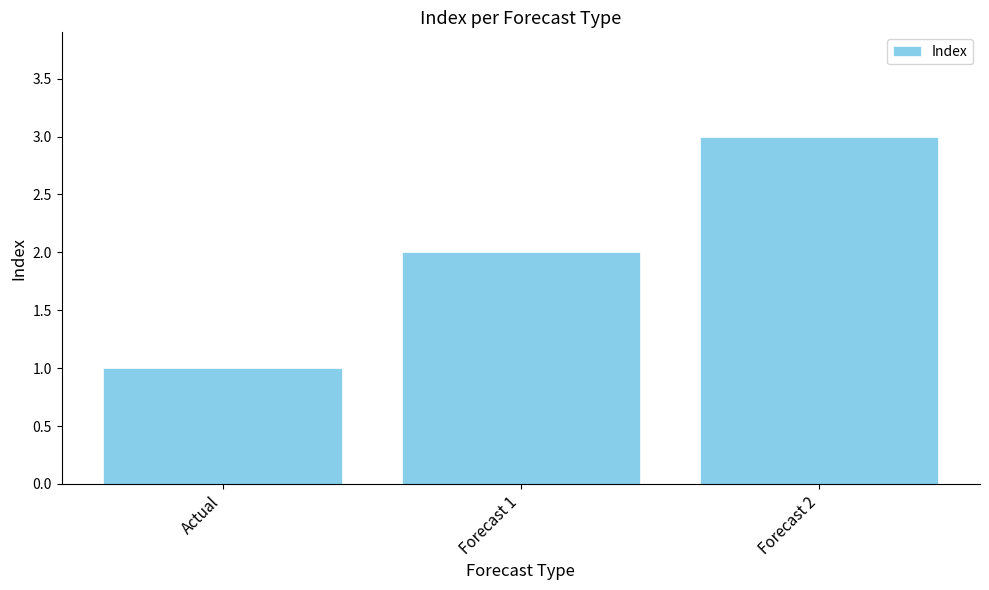

What is the difference between the second highest and minimum values?

1